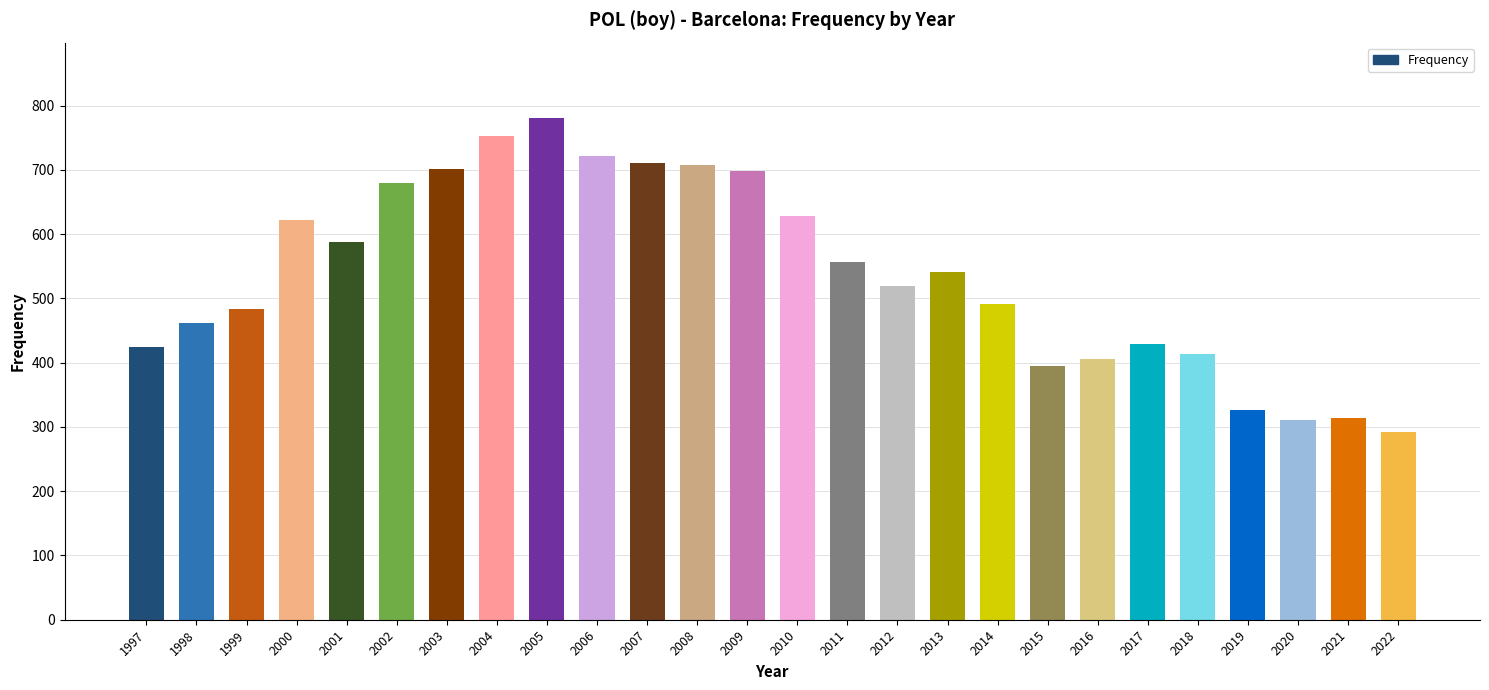

At which label does the data first exceed 541?

2000